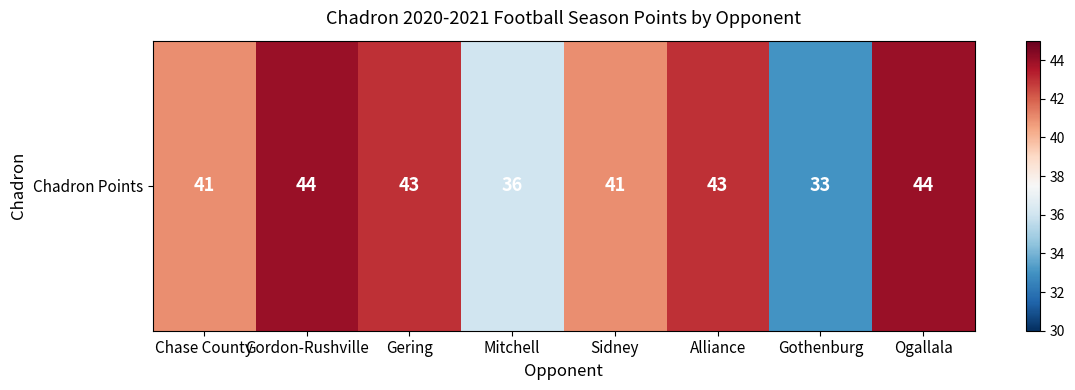

What is the smallest value displayed?

33